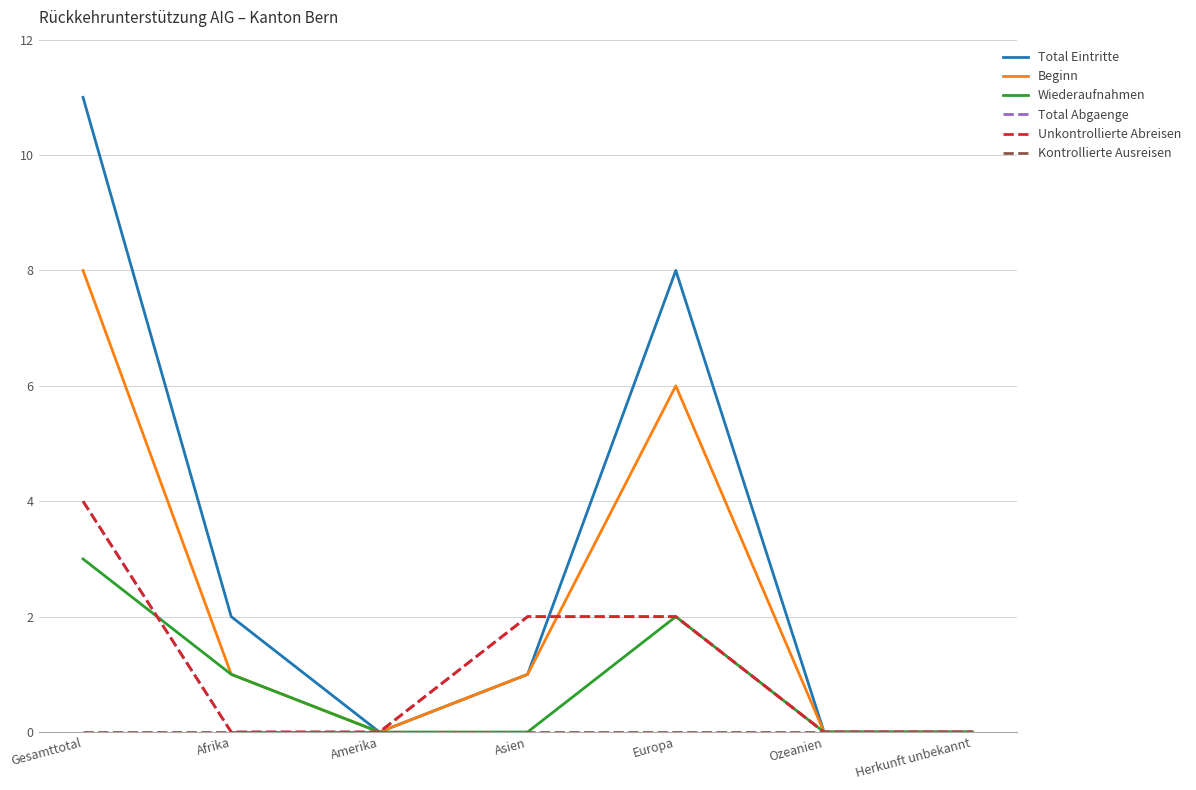

Does the chart have visible grid lines?

Yes